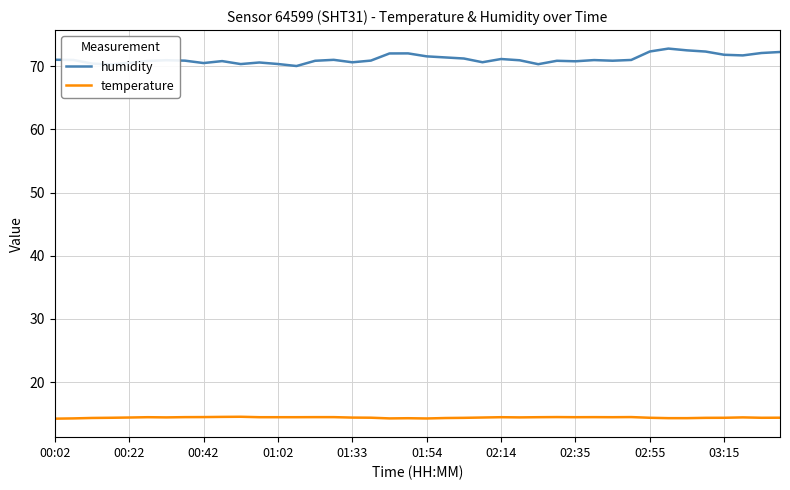

What is the sum of all temperature values?

575.7